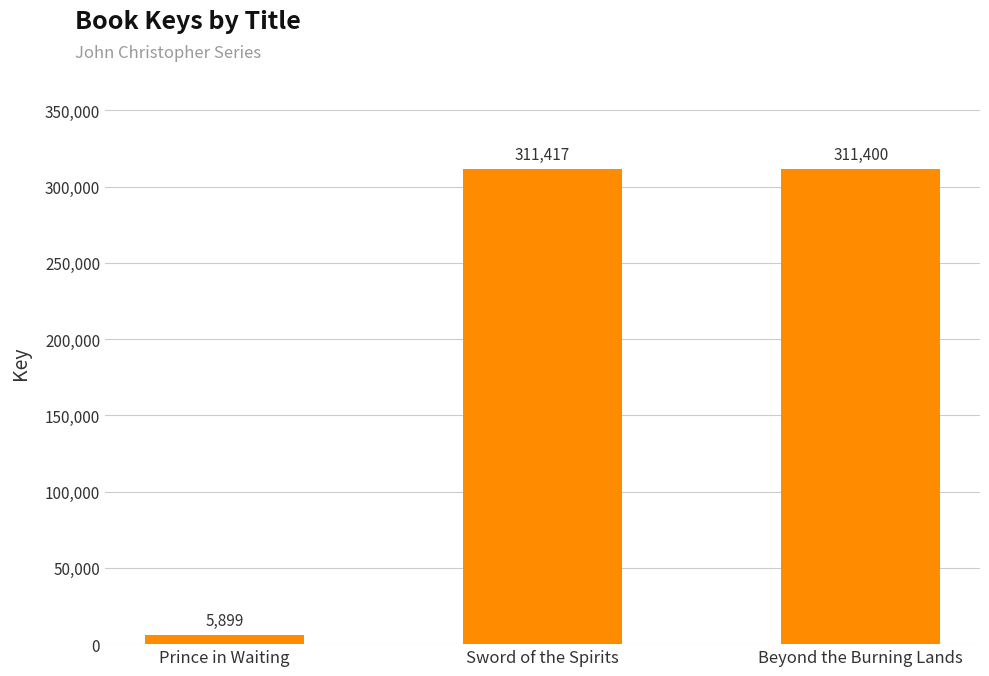

Is it true that the value at Sword of the Spirits is 311417?

True